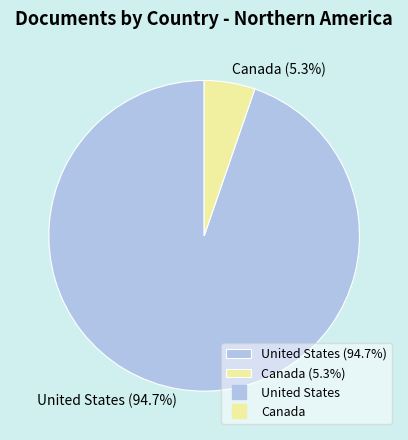

What is the ratio of the value at United States to the value at Canada?

17.9